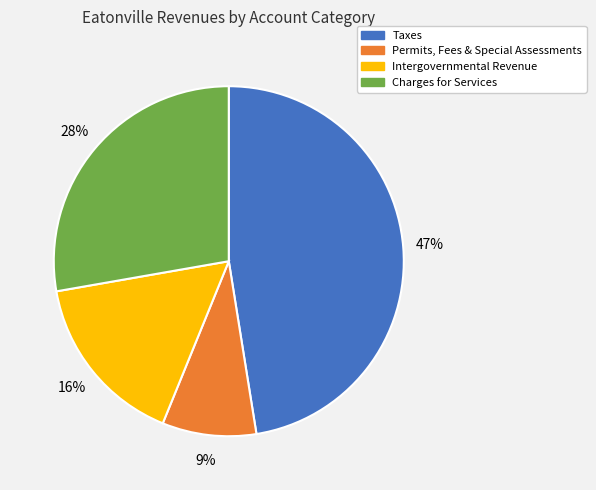

To the nearest percent, what portion does Taxes represent?

47%